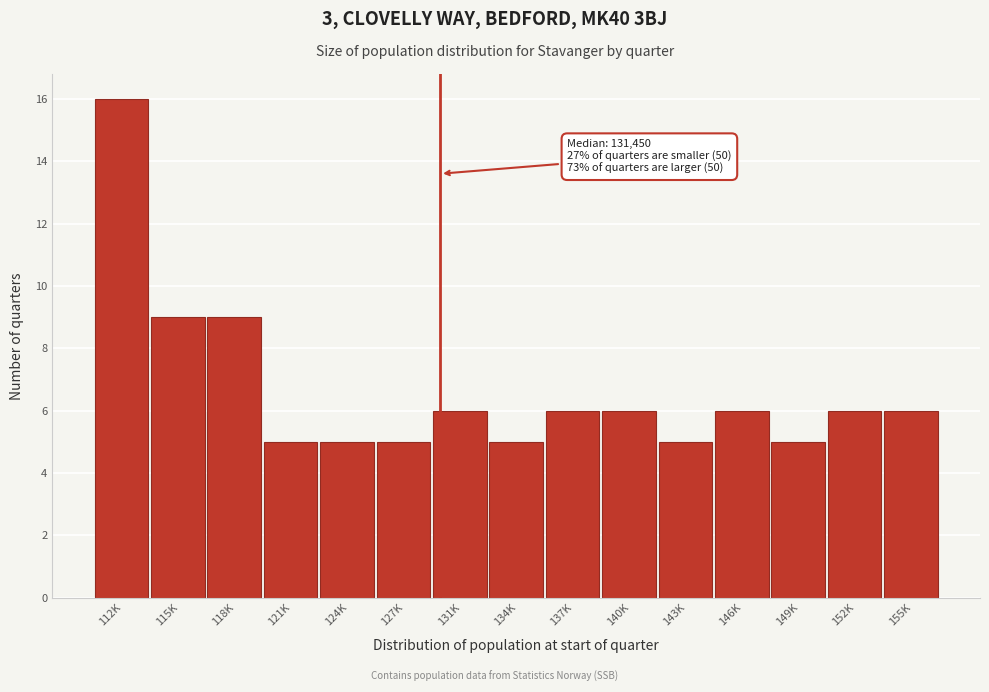

Reading right to left, list all the values displayed in this chart.

6	6	5	6	5	6	6	5	6	5	5	5	9	9	16